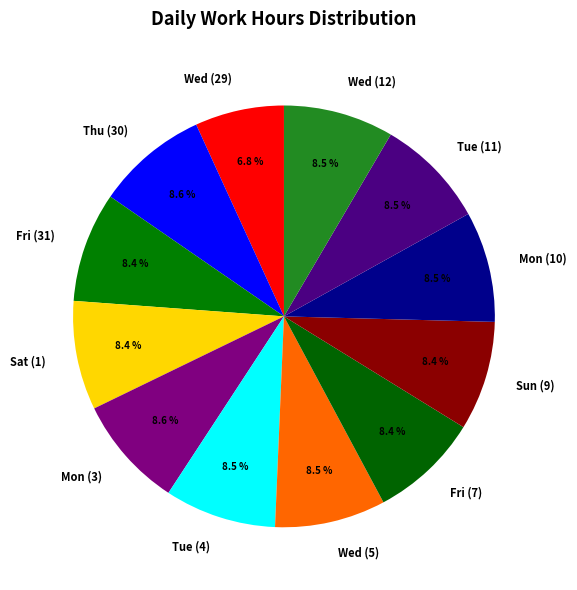

Is Wed (5) the majority of the pie?

No